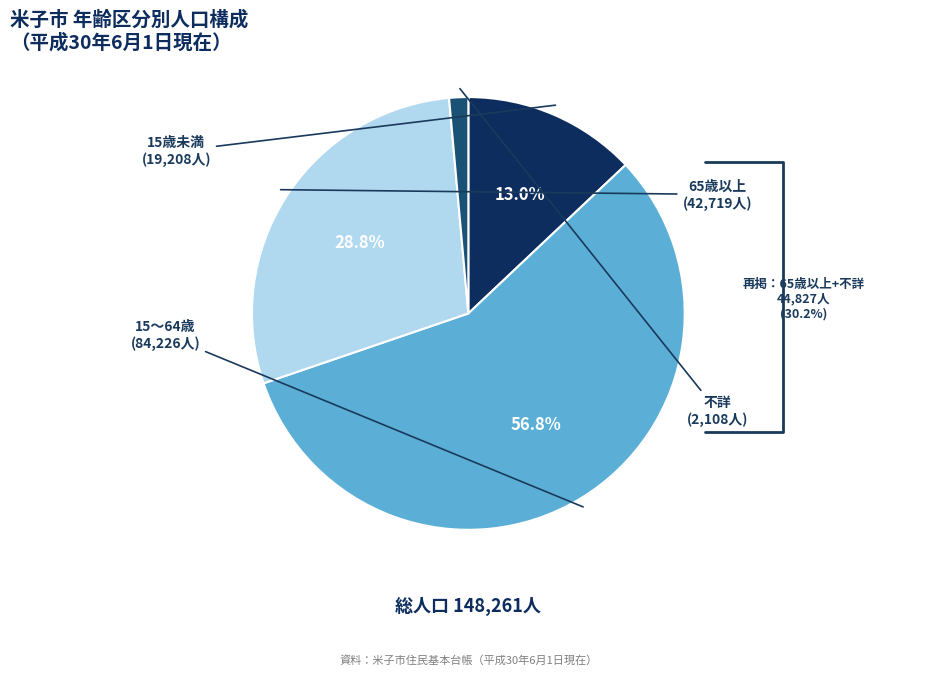

To the nearest percent, what portion does 不詳 represent?

1%